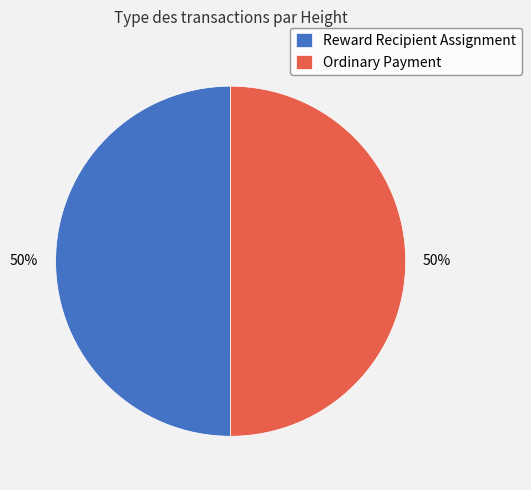

To the nearest percent, what is the average slice percentage?

50%